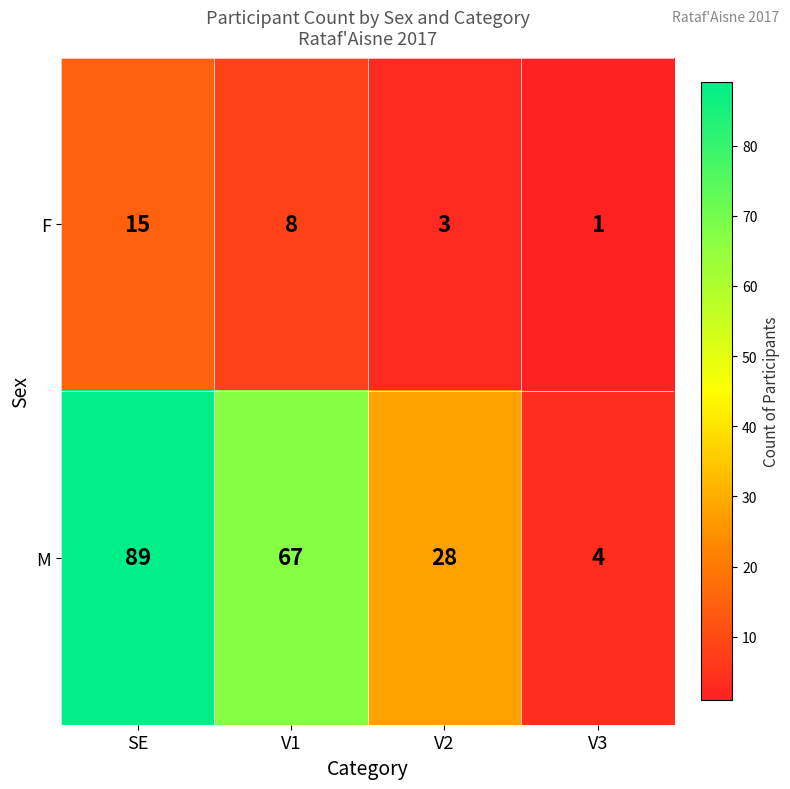

What is the difference between the highest and lowest values at V2?

25